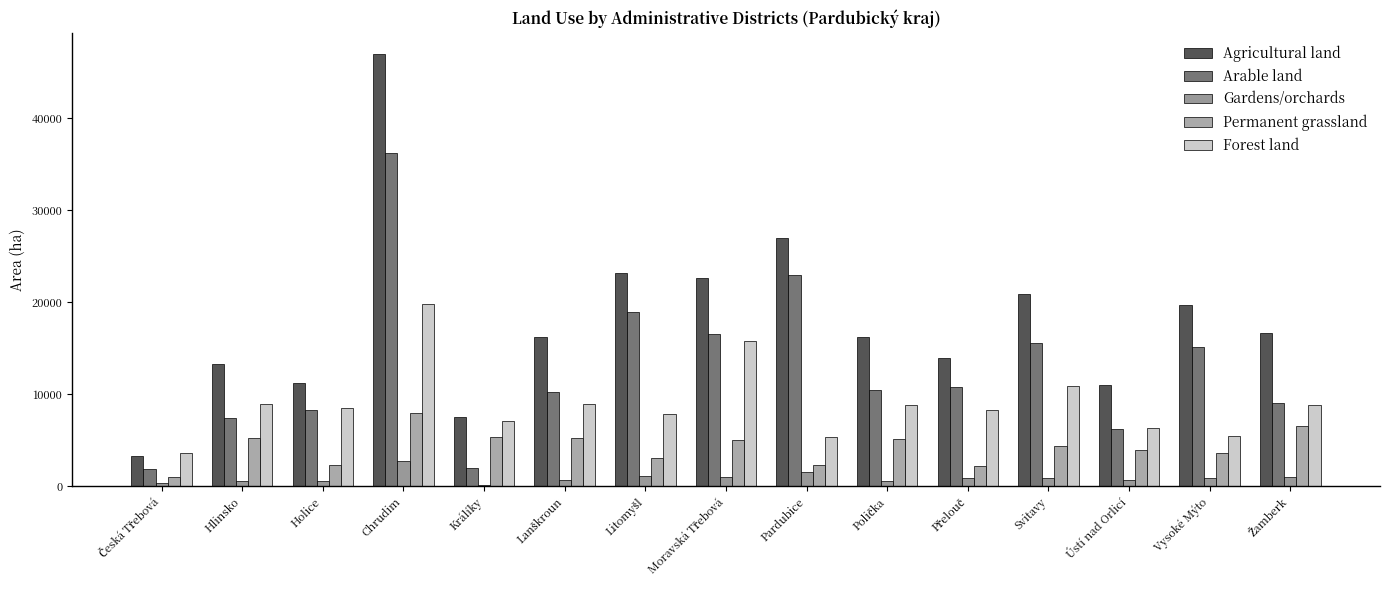

What is the sum of all Gardens/orchards values?

13866.4